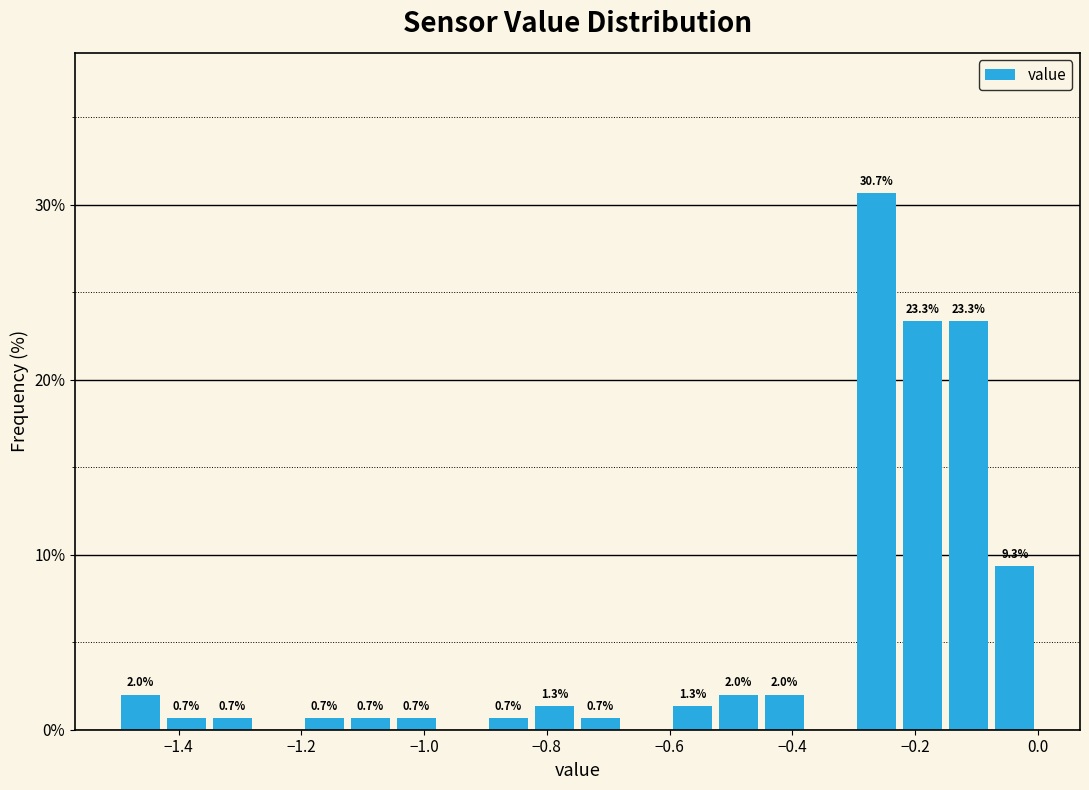

Around what value on the x-axis is the tallest bar? Give the approximate position of its centre, as read against the axis.

-0.26